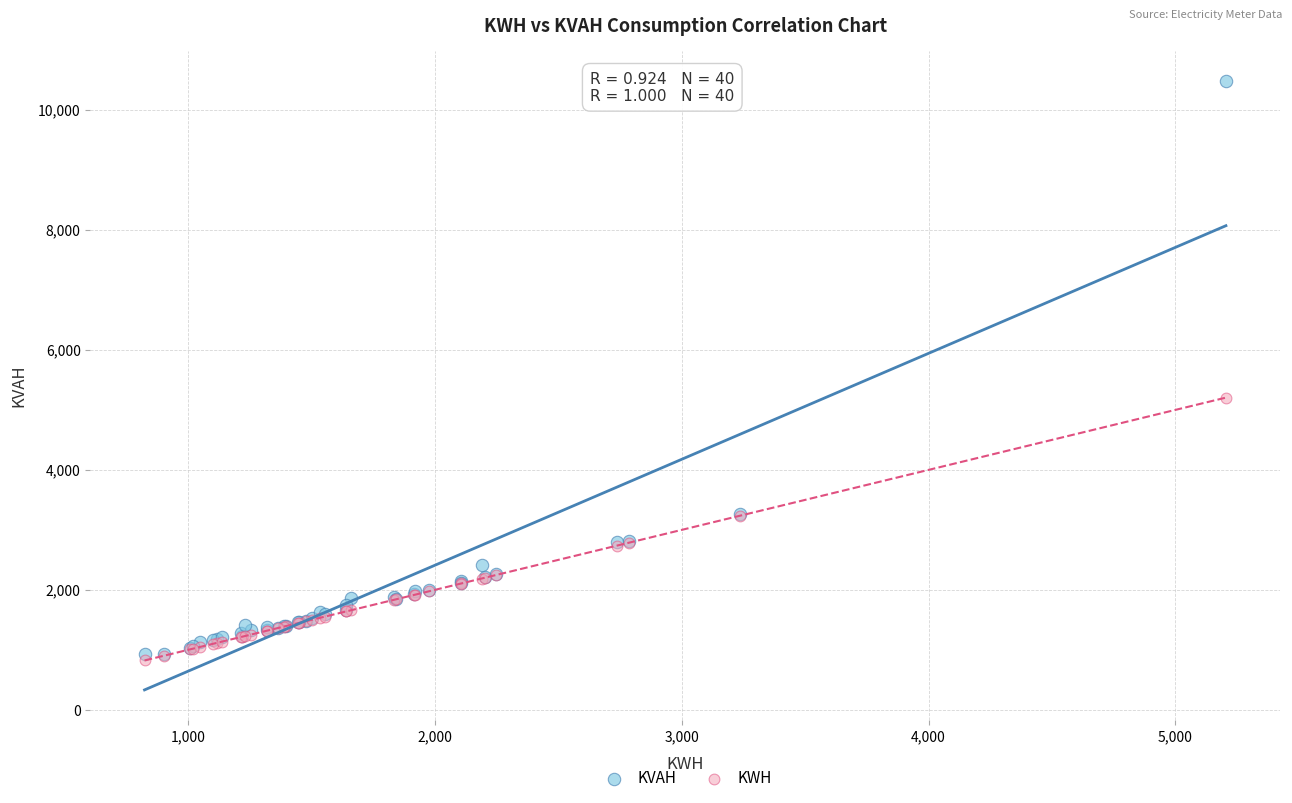

Across all series, what Y value is closest to 5648?

5204.6